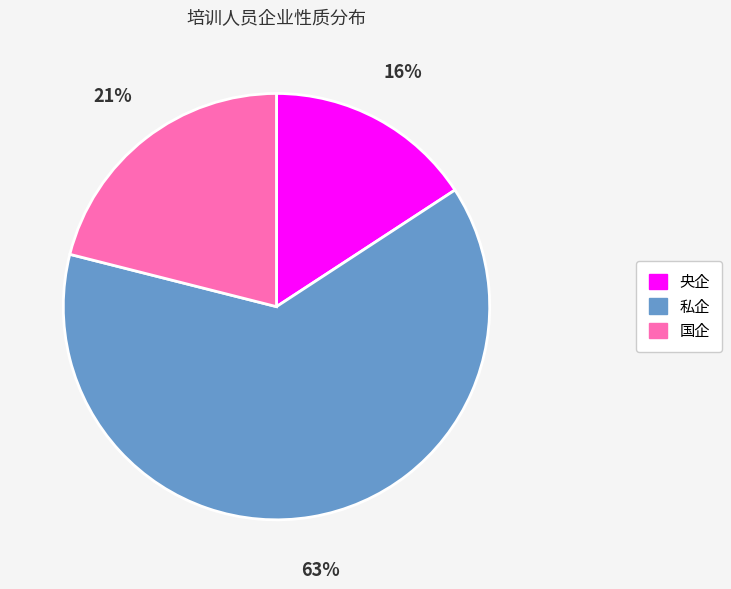

Combined, do 私企 and 央企 account for over 50%?

Yes